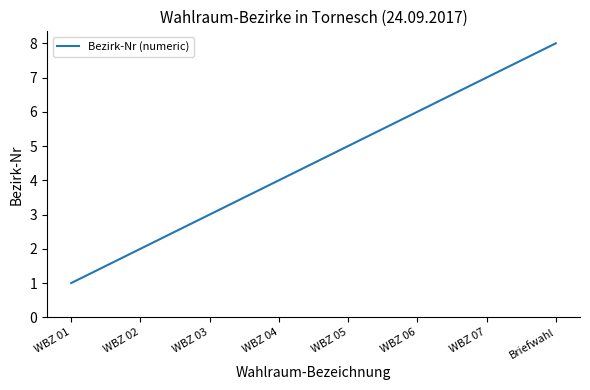

Where is the data nearest to the value 4?

WBZ 04